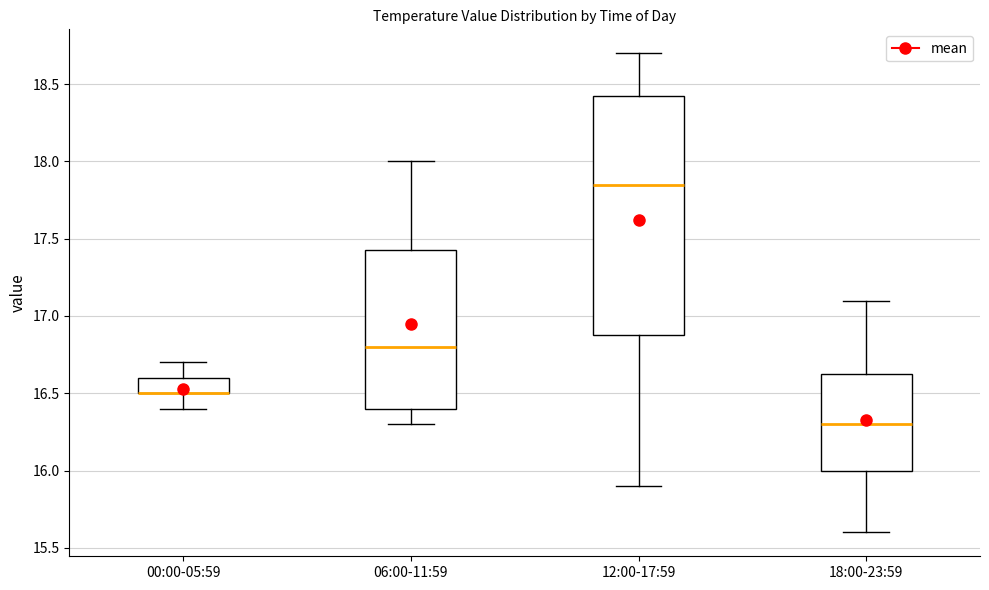

Reading left to right, transcribe this box plot: for each box, give where its median line is, the range the box spans, and where its two whiskers end, as read against the y-axis. The values are not printed on the chart, so give them approximately, as read against the axis.

00:00-05:59: median 16.50 (drawn on the box's lower edge), box 16.50 to 16.60, whiskers 16.40 to 16.70
06:00-11:59: median 16.80, box 16.40 to 17.45, whiskers 16.30 to 18.00
12:00-17:59: median 17.85, box 16.90 to 18.45, whiskers 15.90 to 18.70
18:00-23:59: median 16.30, box 16.00 to 16.65, whiskers 15.60 to 17.10